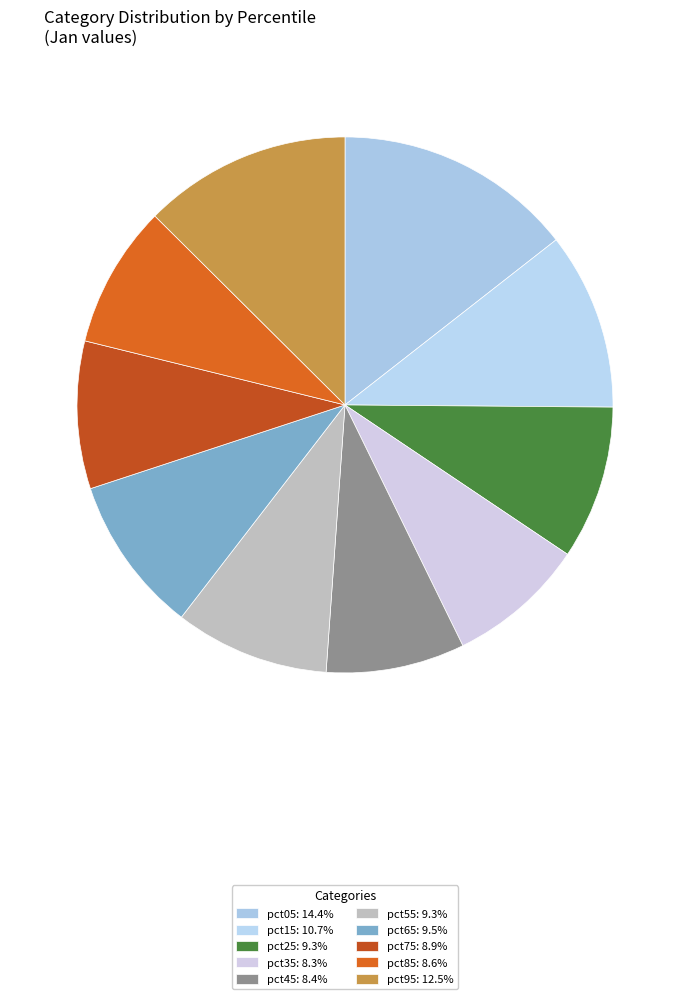

Is it true that pct25 is 24% of the pie?

False